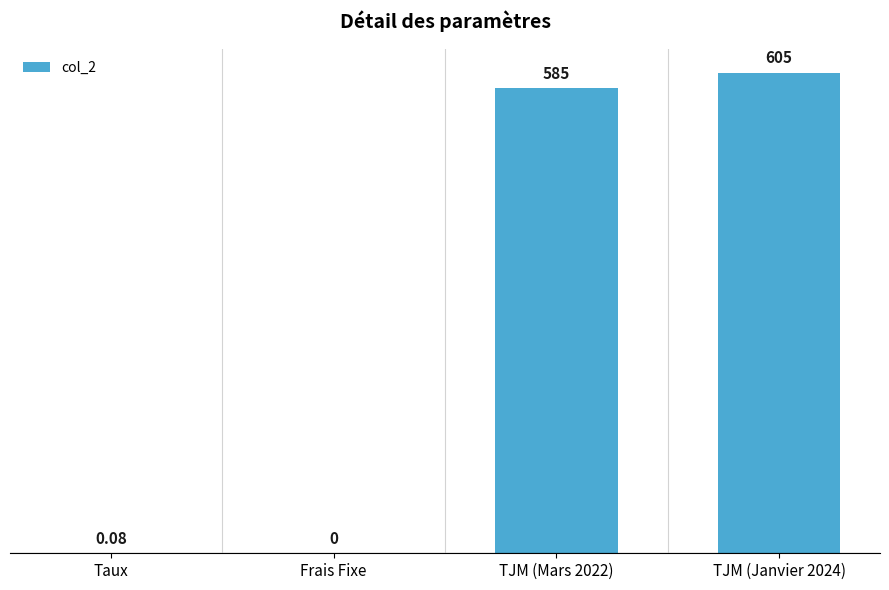

What is the sum of all values?

1190.1